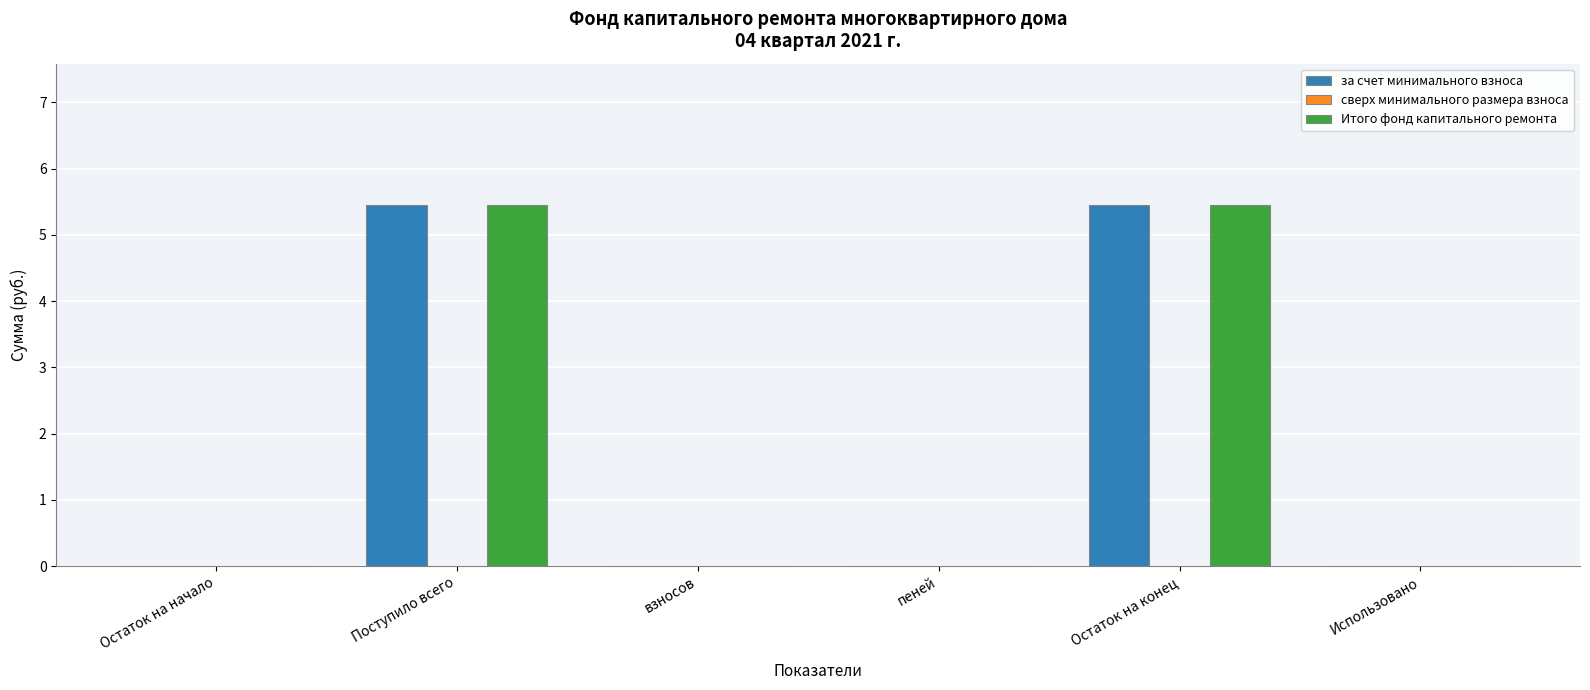

What is the highest value of the за счет минимального взноса series?

5.5